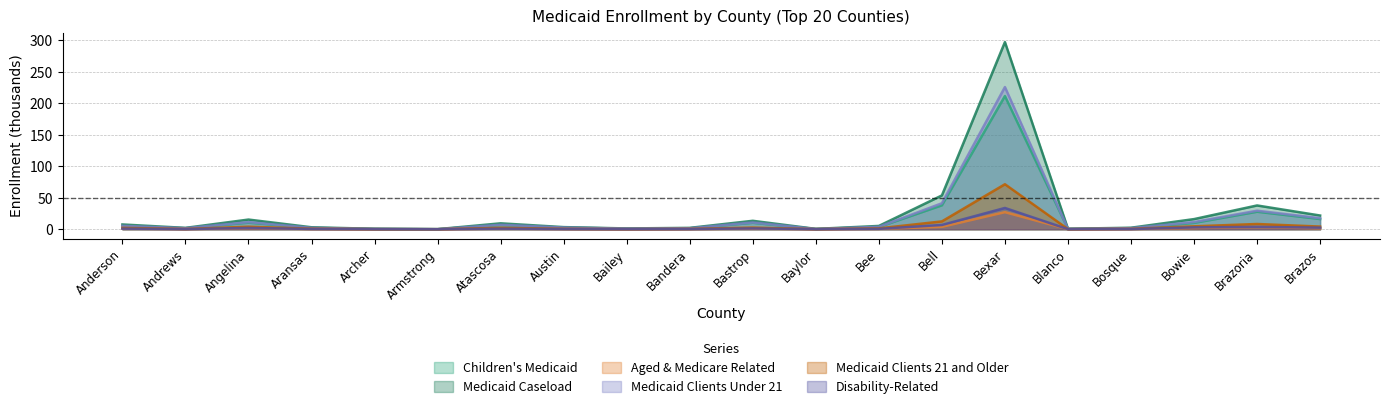

Which series has the widest spread of values?

Medicaid Caseload